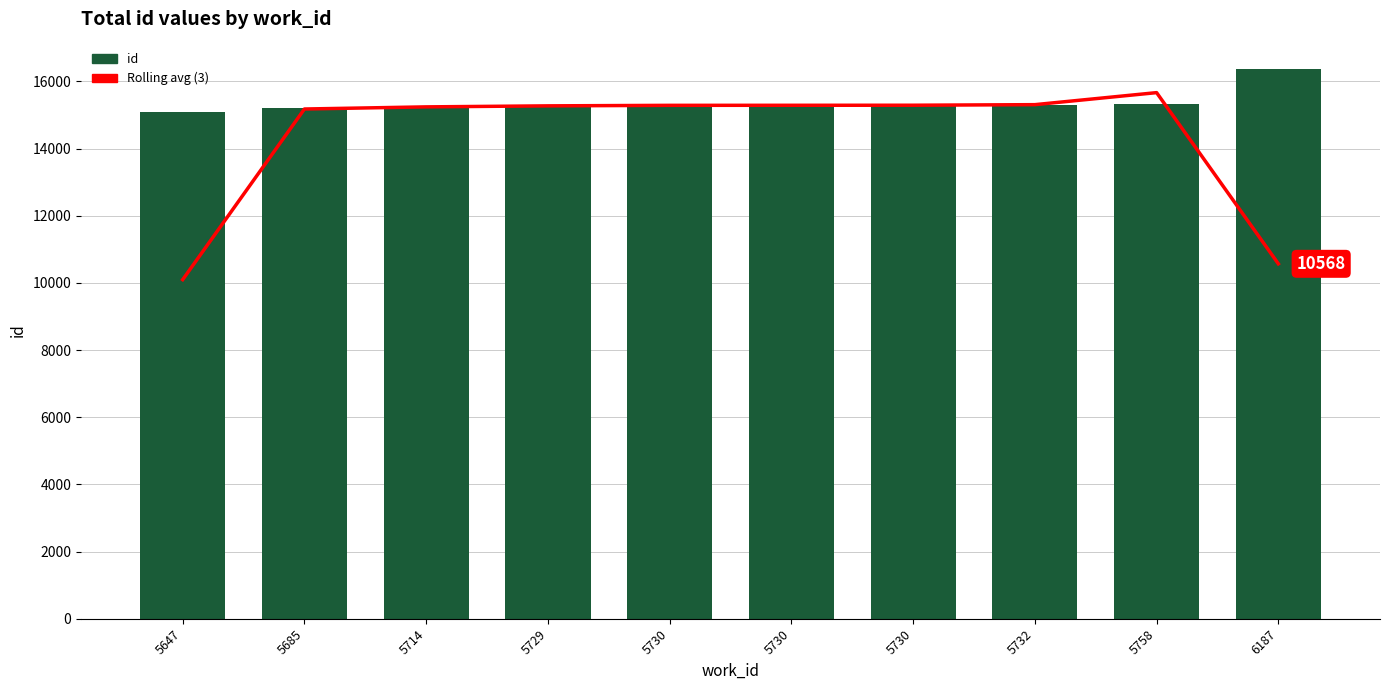

What is the sum of the Rolling avg (3) values at 5758 and 5729?

30937.7